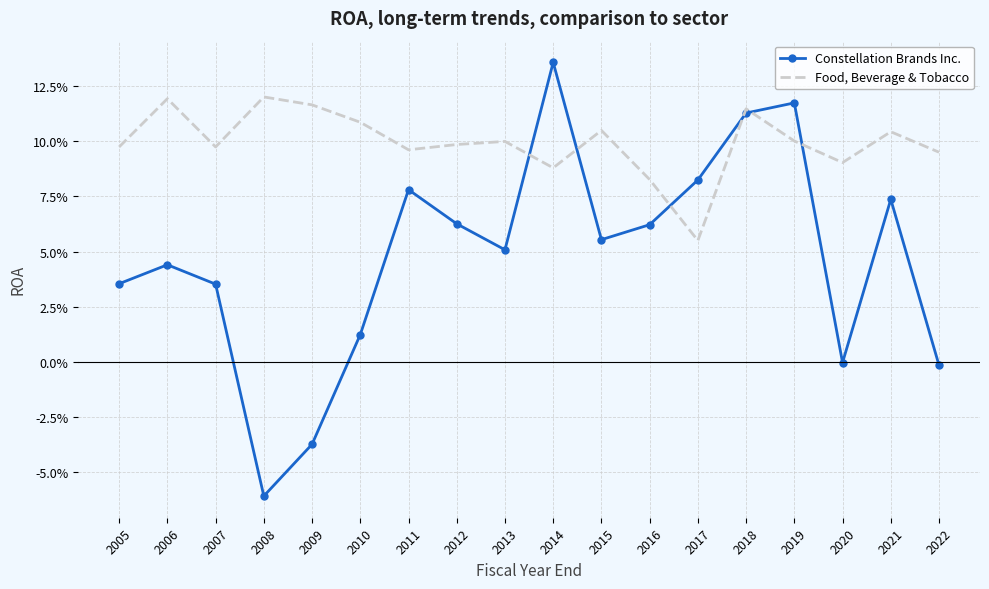

Which series changed the most between 2007 and 2017?

Constellation Brands Inc.